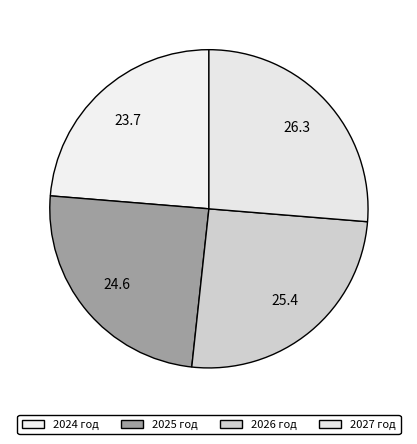

How many segments does this pie chart have?

4